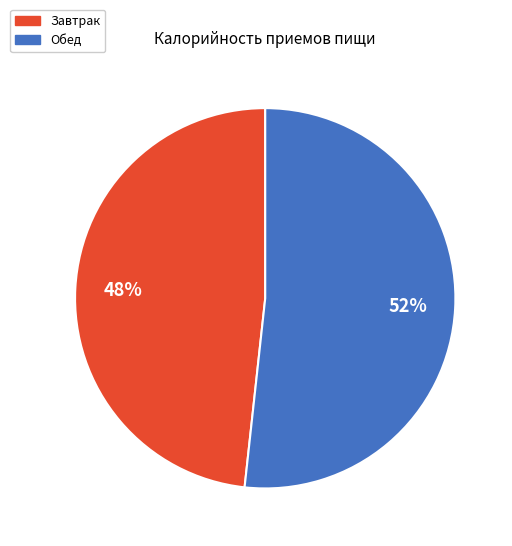

The Завтрак slice represents 42% of the pie. True or false?

False